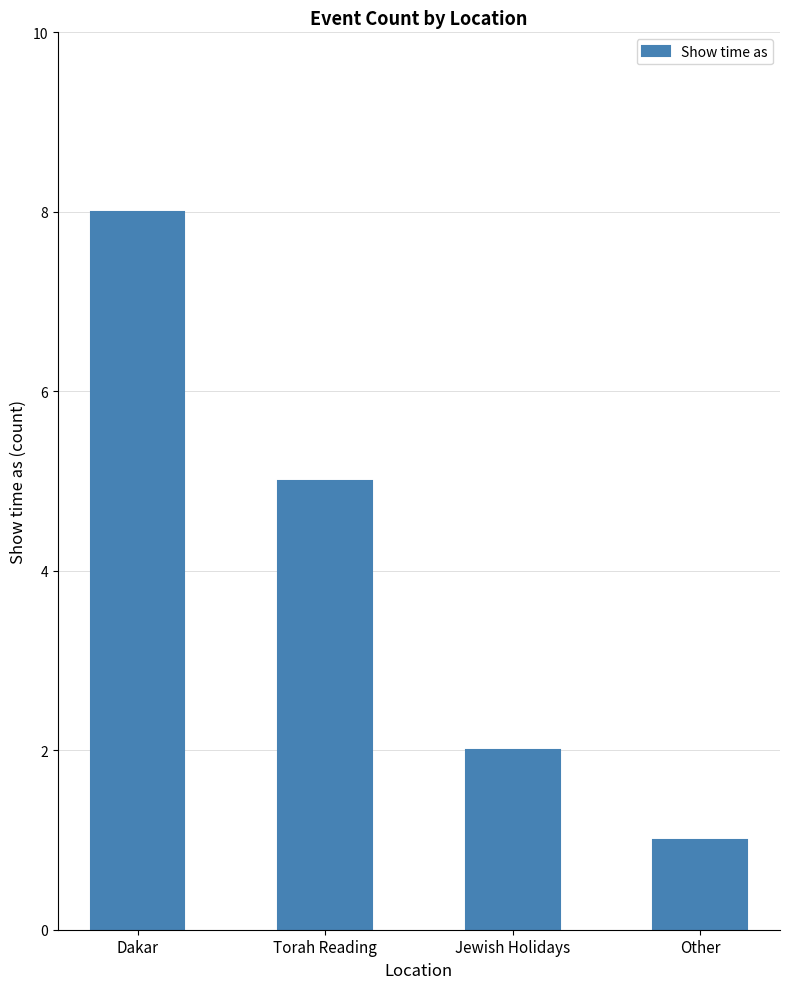

Rank the categories by value from lowest to highest.

Other, Jewish Holidays, Torah Reading, Dakar